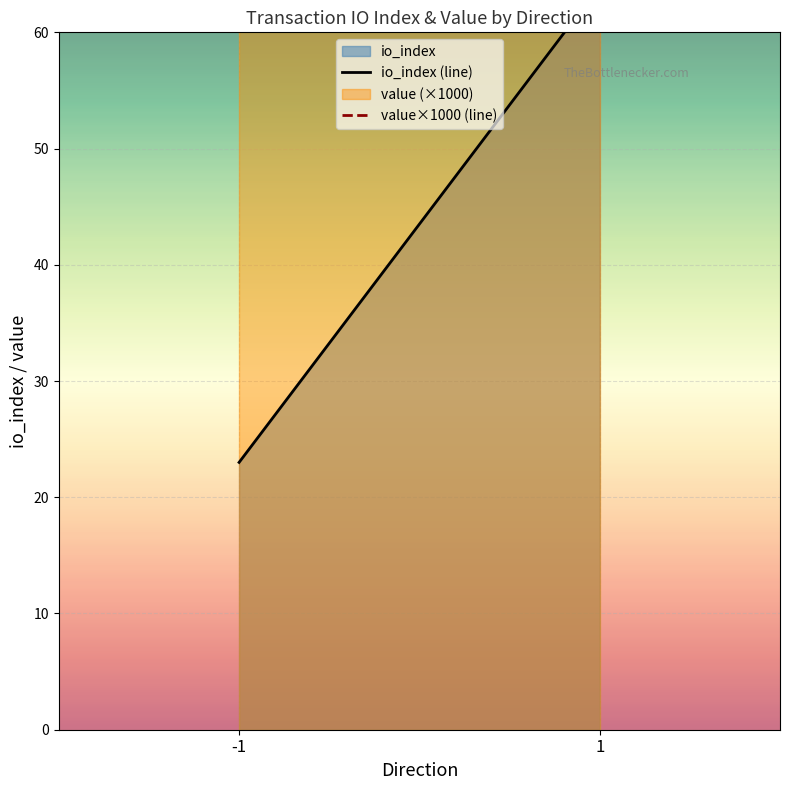

True or false: value×1000 (line) has a value of 114.2 at -1.

True